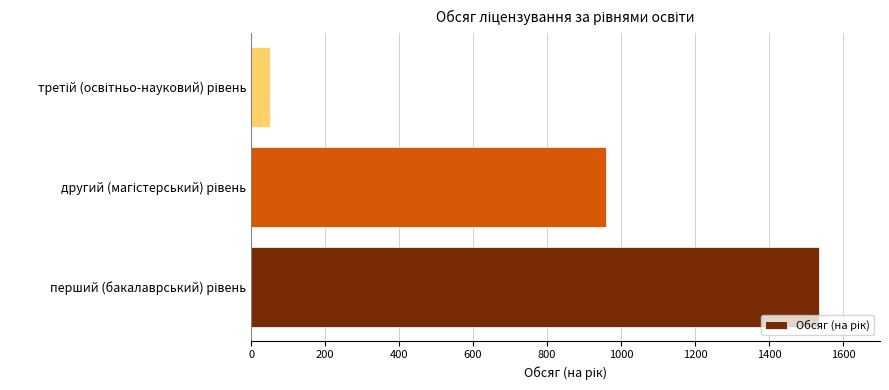

What is the sum of all values?

2548